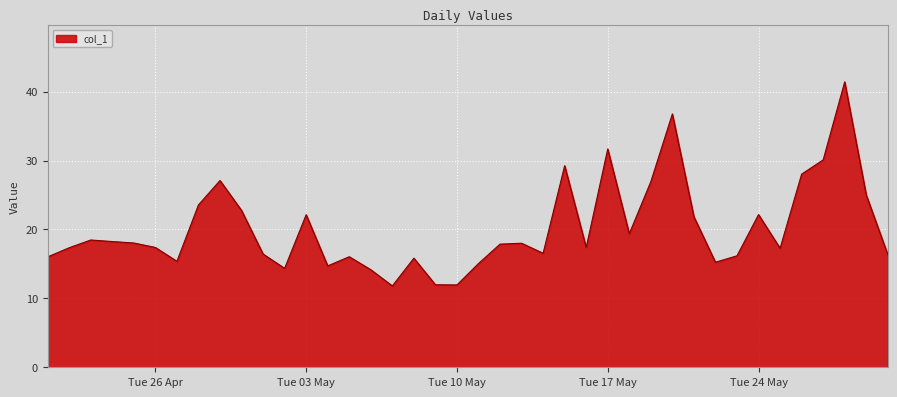

What is the difference between the maximum and minimum values?

29.6